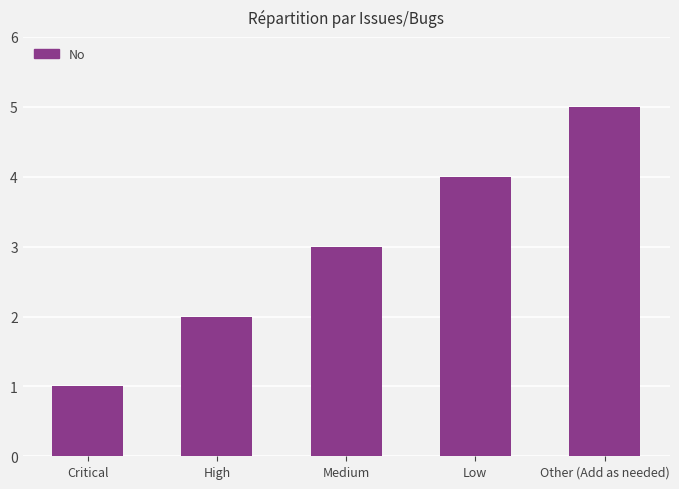

What is the label of the 3rd bar from the right?

Medium